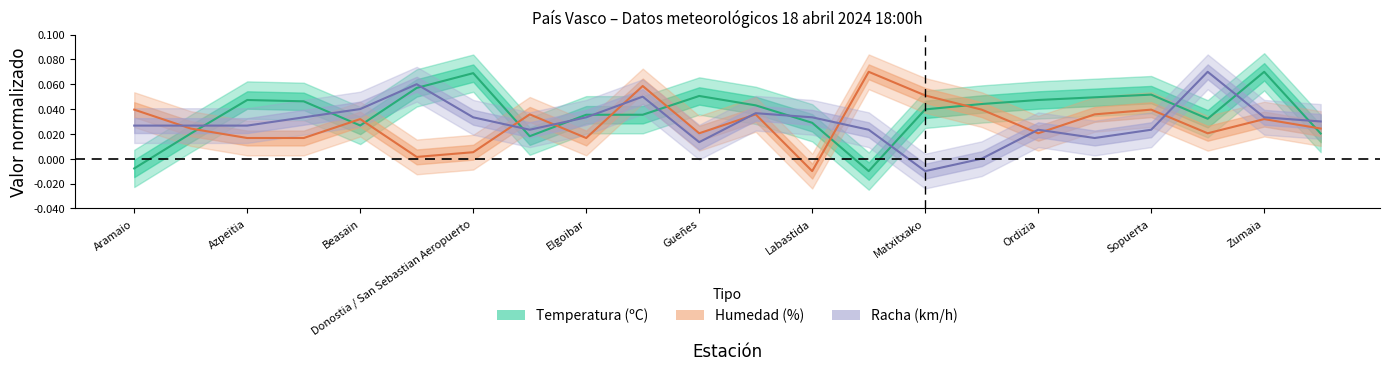

How many data points in Temperatura are less than 0?

2